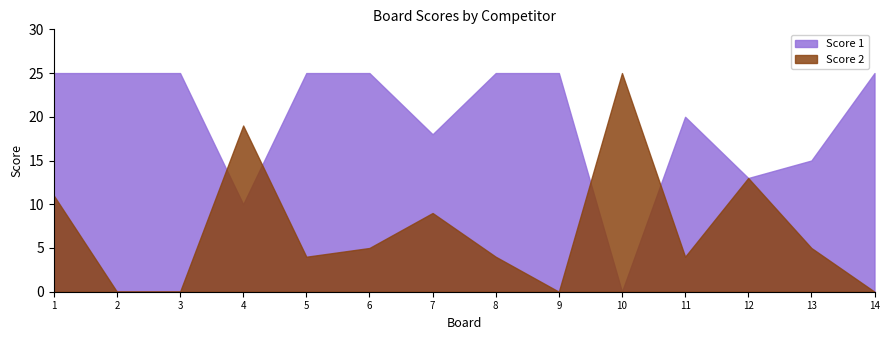

Between 12 and 7, which is larger?

7